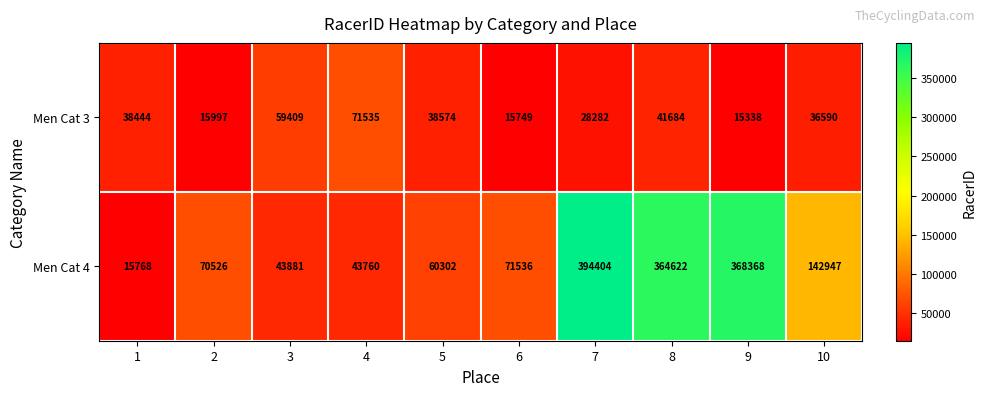

Reading left to right, transcribe all the data shown in this chart.

Men Cat 3: 1=38444	2=15997	3=59409	4=71535	5=38574	6=15749	7=28282	8=41684	9=15338	10=36590
Men Cat 4: 1=15768	2=70526	3=43881	4=43760	5=60302	6=71536	7=394404	8=364622	9=368368	10=142947